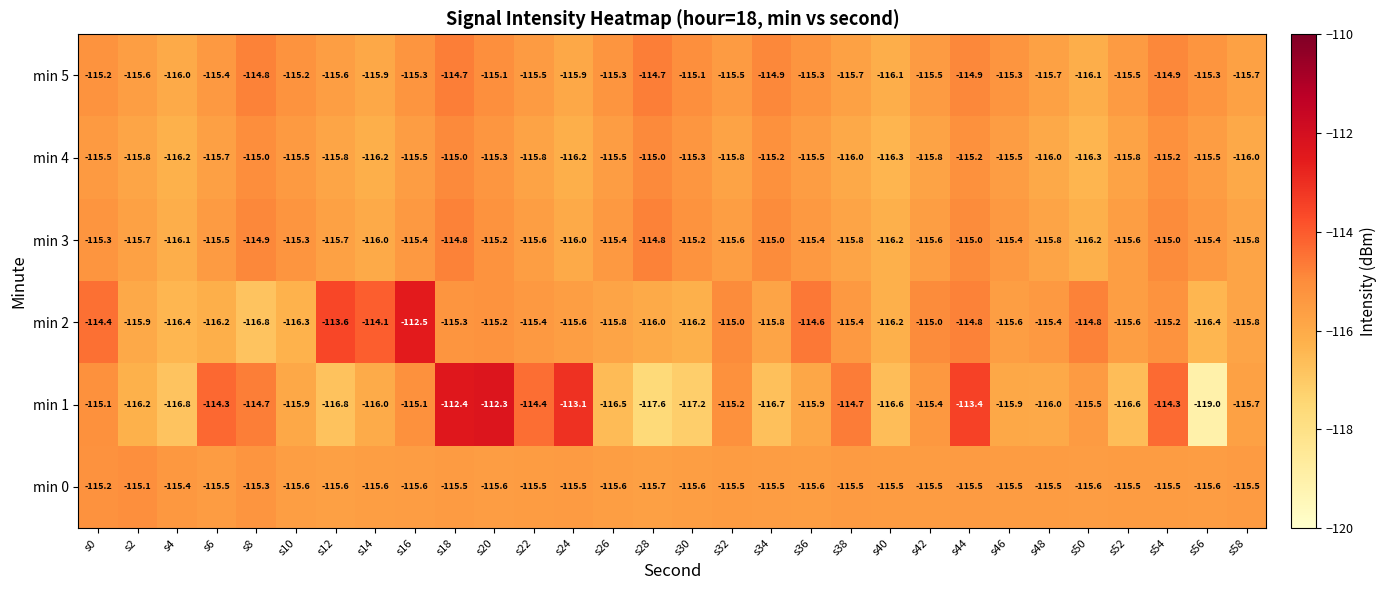

What is the difference between the maximum and second lowest values in the min 3 series?

1.4